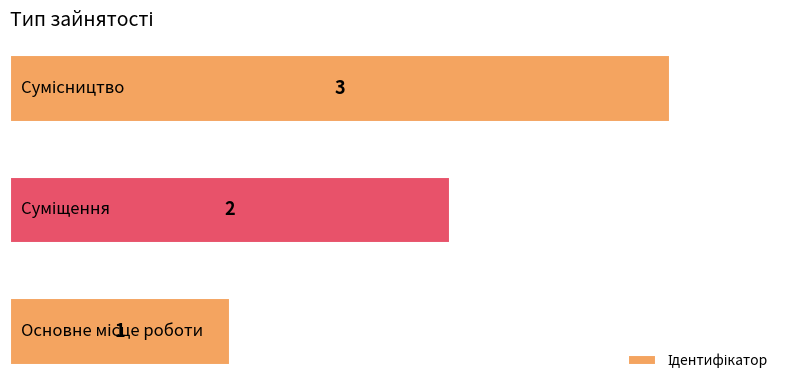

Count the values in the range 1 to 3.

3